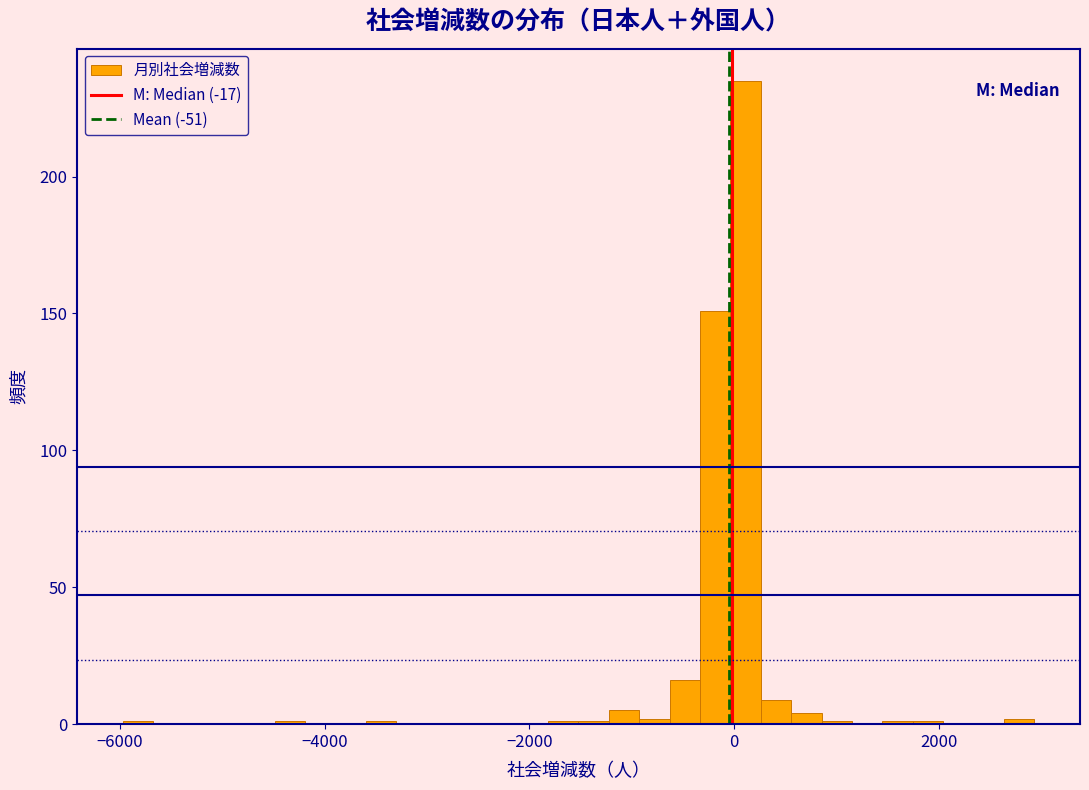

Around what value on the x-axis is the tallest bar? Give the approximate position of its centre, as read against the axis.

200